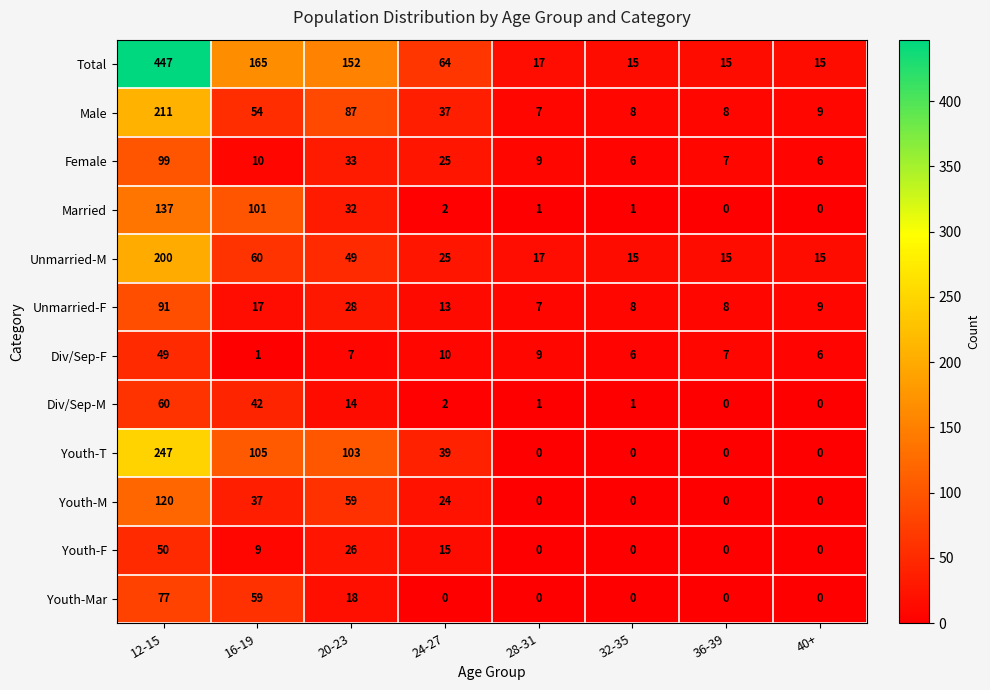

What is the average value of the Female series?

24